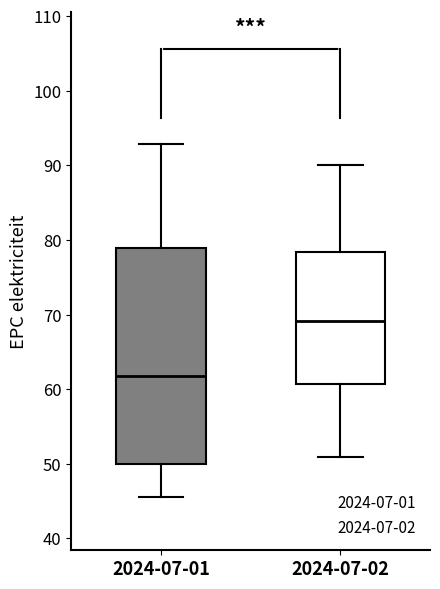

Which box has the lowest median line?

2024-07-01